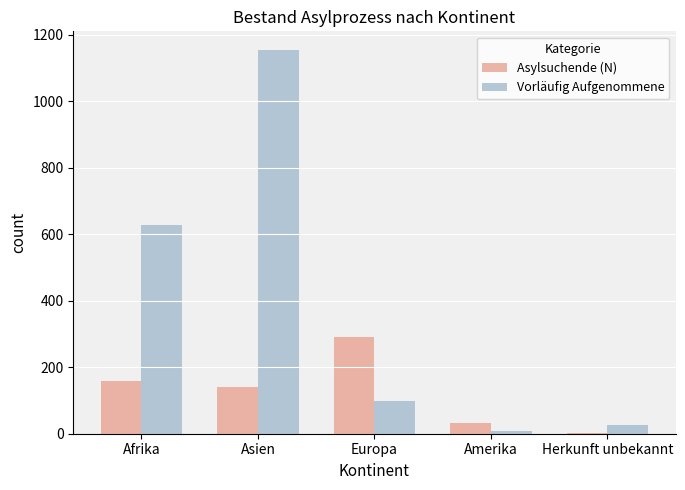

Between Asien and Amerika, which series saw the biggest shift?

Vorläufig Aufgenommene